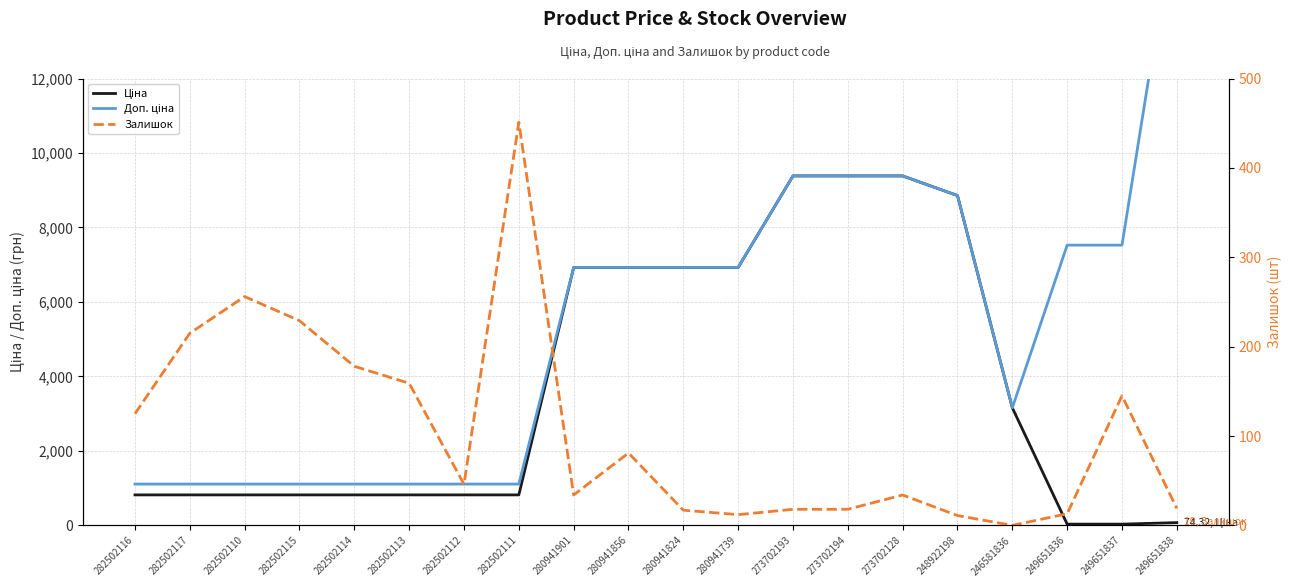

What position from the right is 282502113?

15